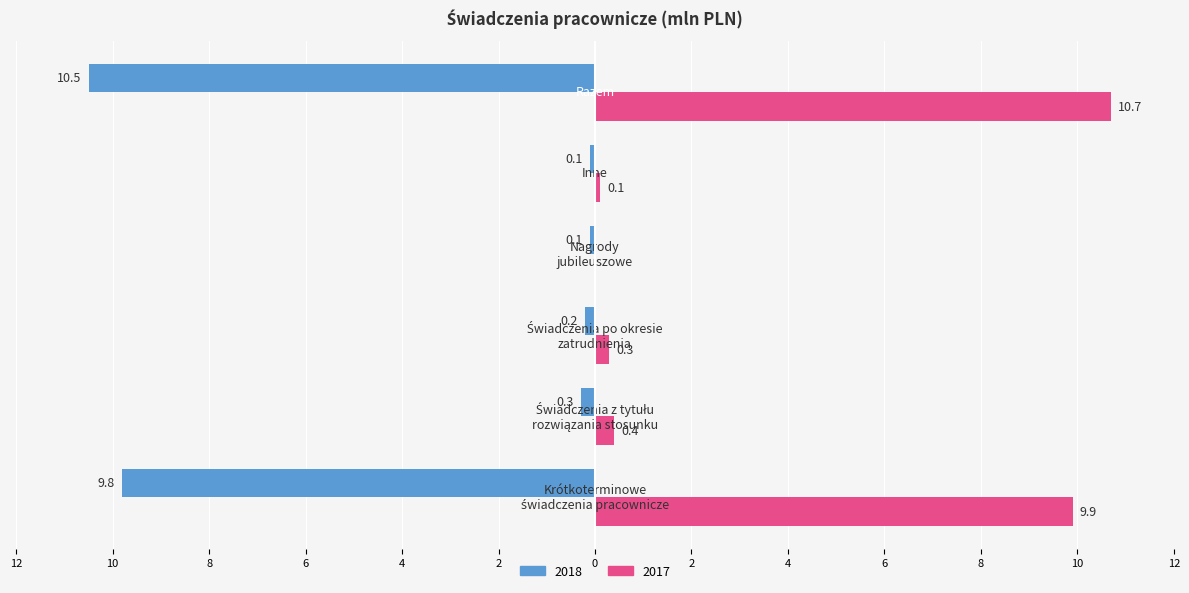

What is the sum of all 2018 values?

-21.0